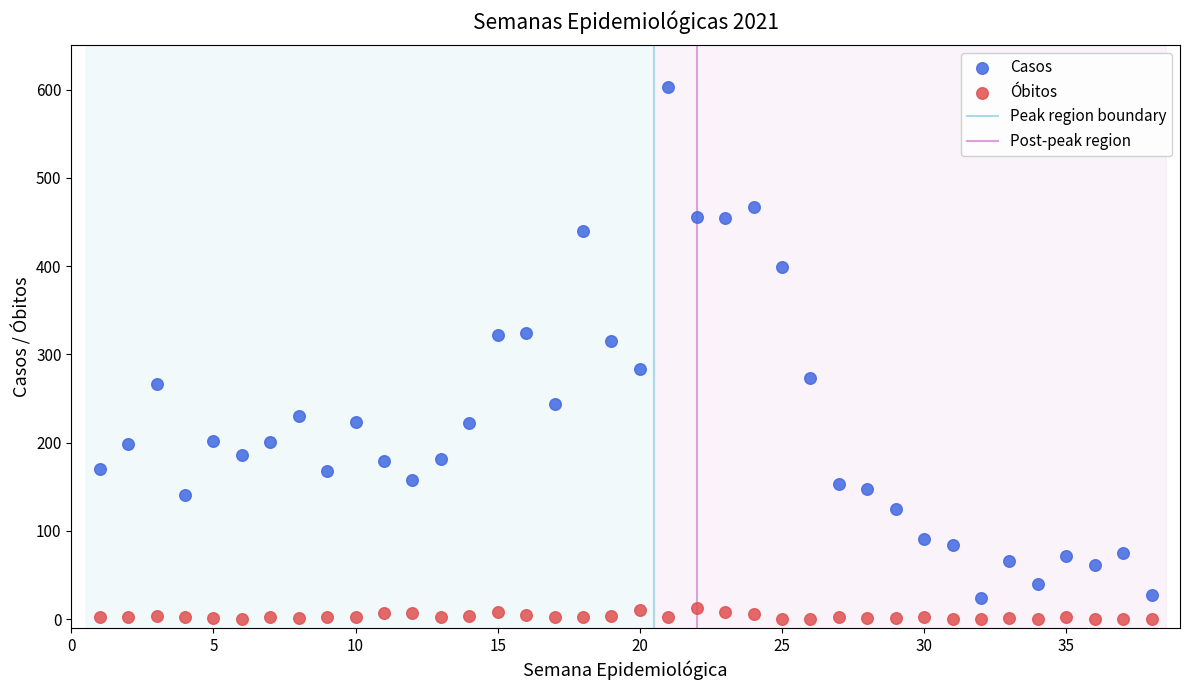

Across all data points, what is the range of X values (max minus min)?

37